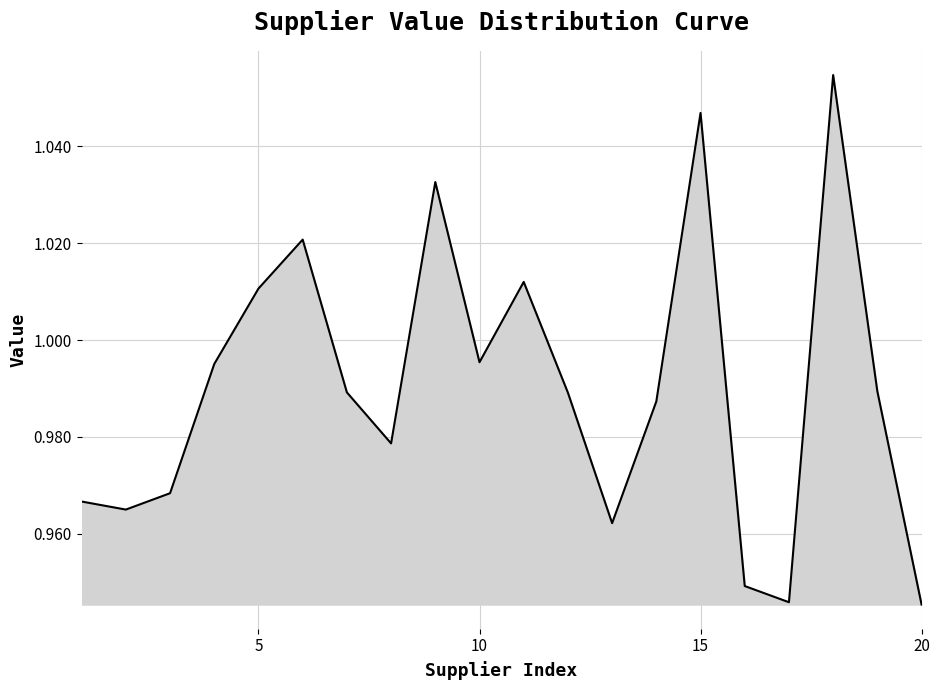

What is the difference between the maximum and minimum values?

0.1